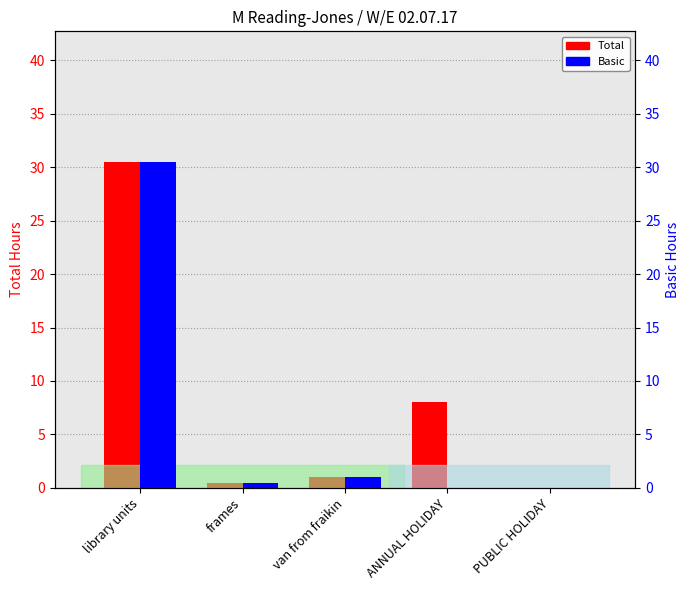

At how many categories does at least one series exceed 28?

1